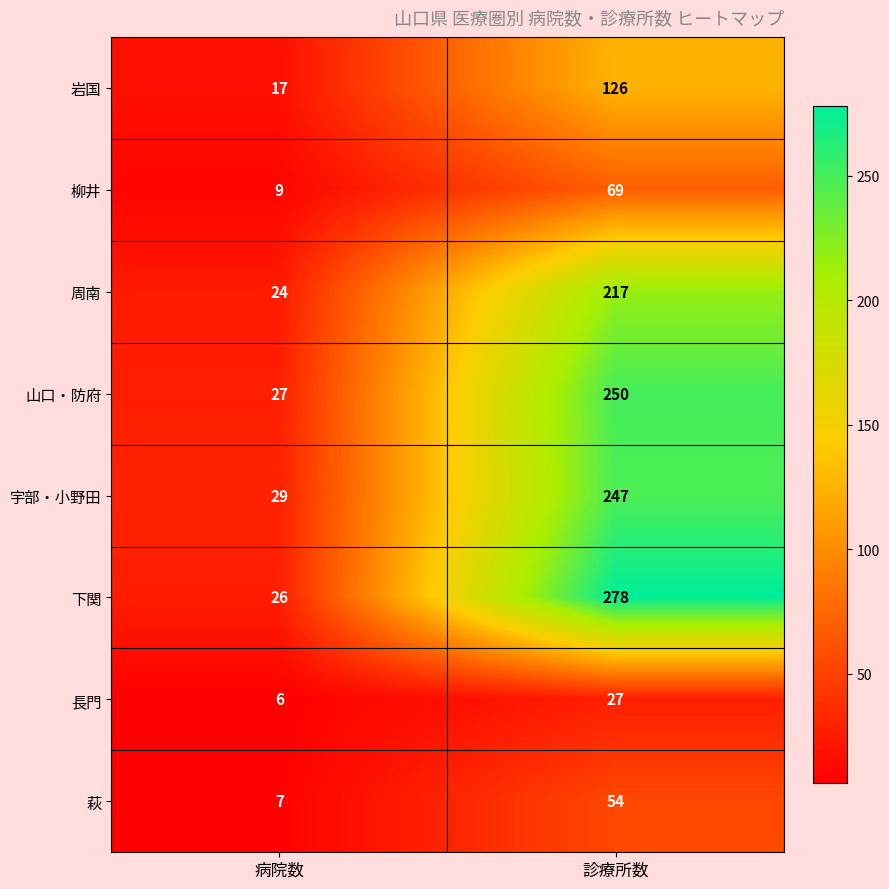

What is the greatest value displayed?

278